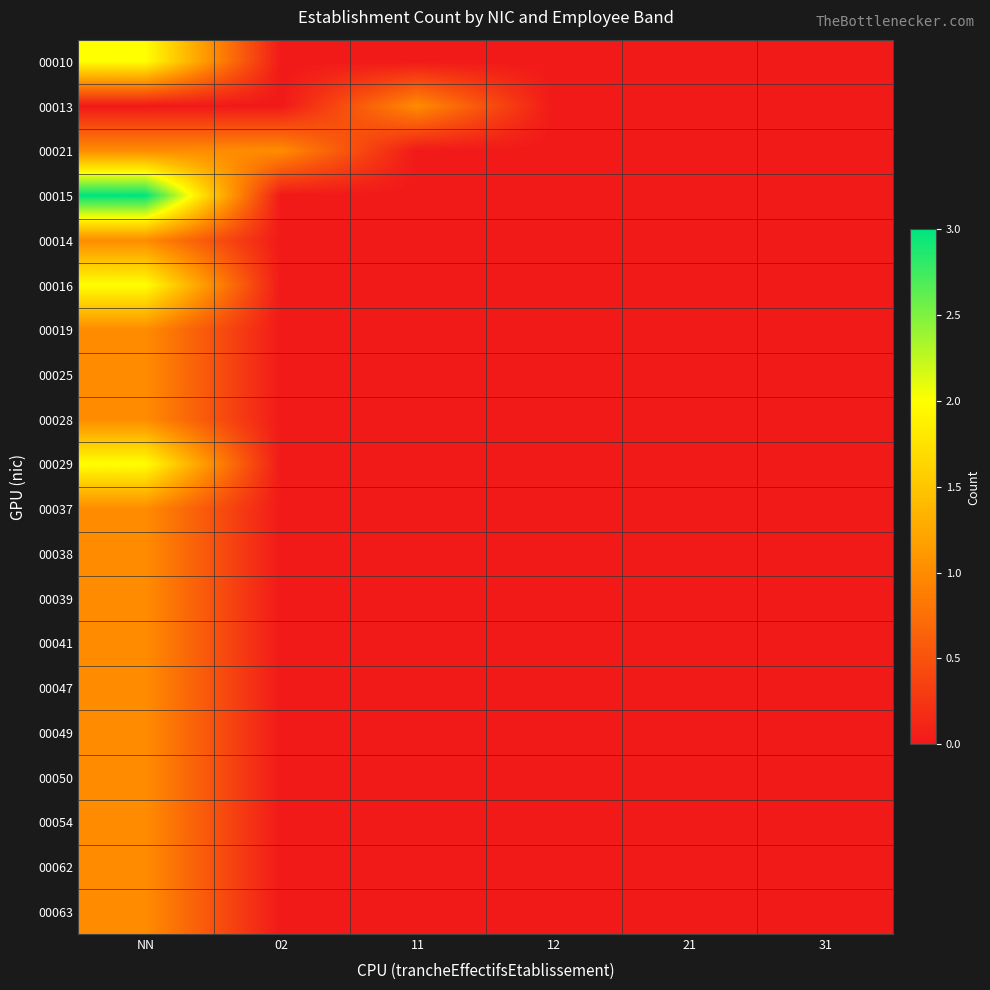

List the series in order of their peak value, highest first.

00015, 00010, 00016, 00029, 00013, 00021, 00014, 00019, 00025, 00028, 00037, 00038, 00039, 00041, 00047, 00049, 00050, 00054, 00062, 00063